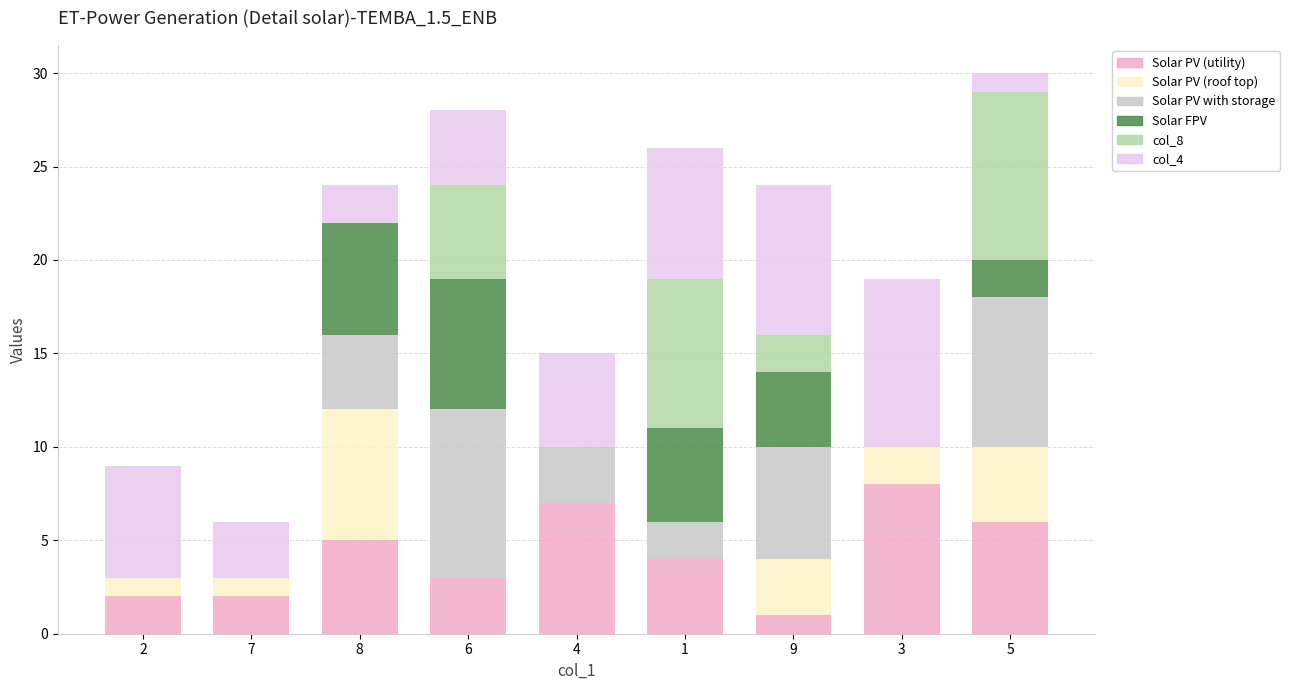

Does the chart contain stacked bars?

Yes